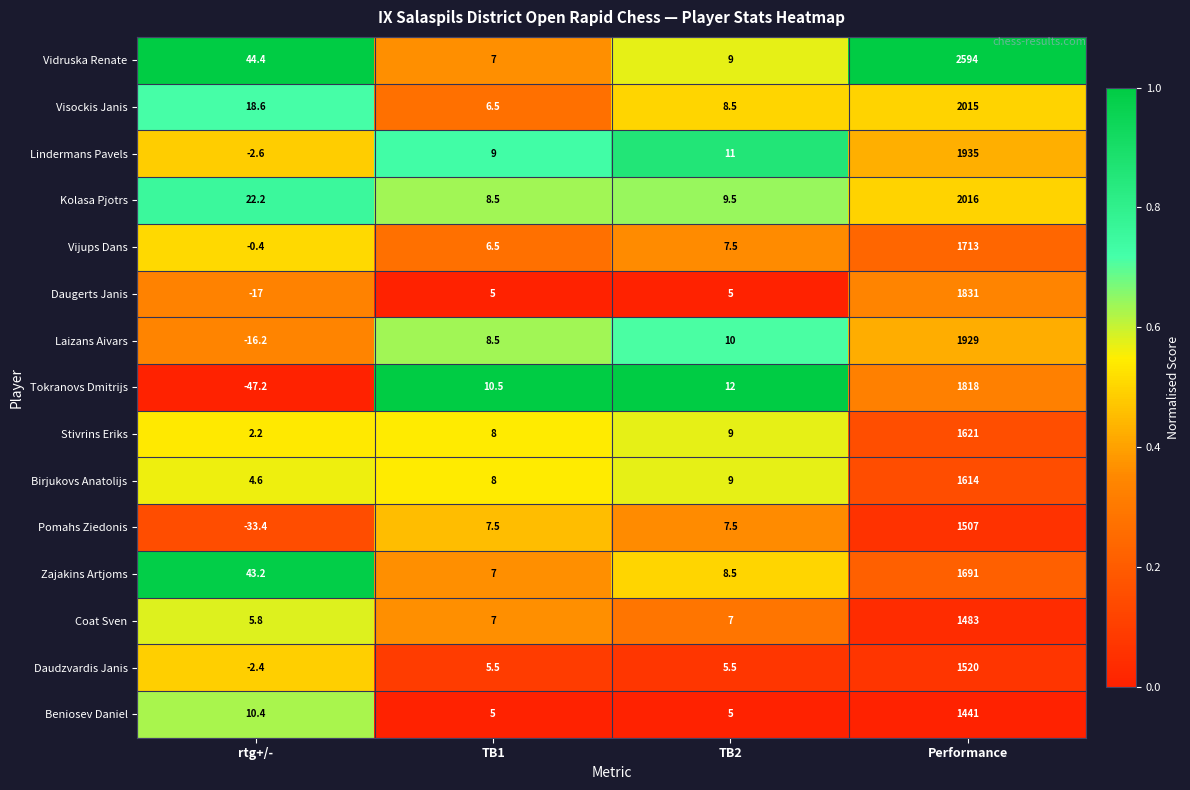

What is the difference between the maximum and minimum values in the Tokranovs Dmitrijs series?

1865.2